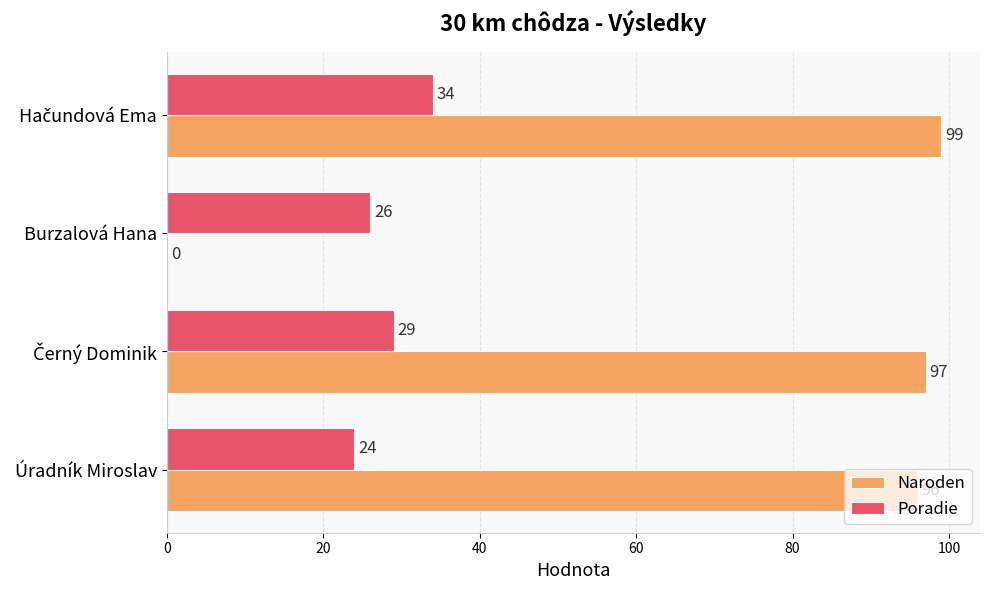

Which series has the largest total across all categories?

Naroden